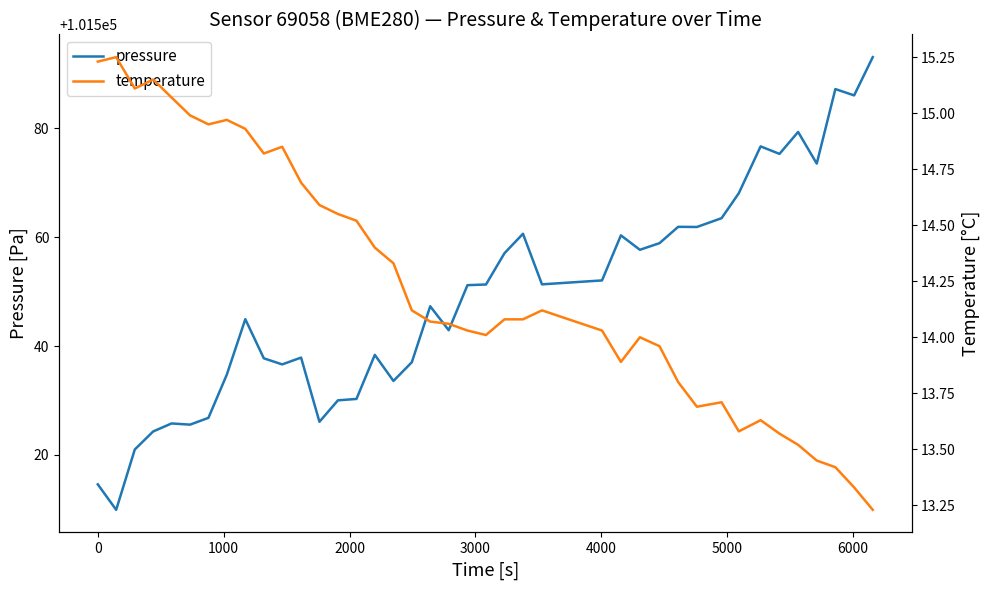

What is the value of the pressure point at the 32nd from the left?

101563.5